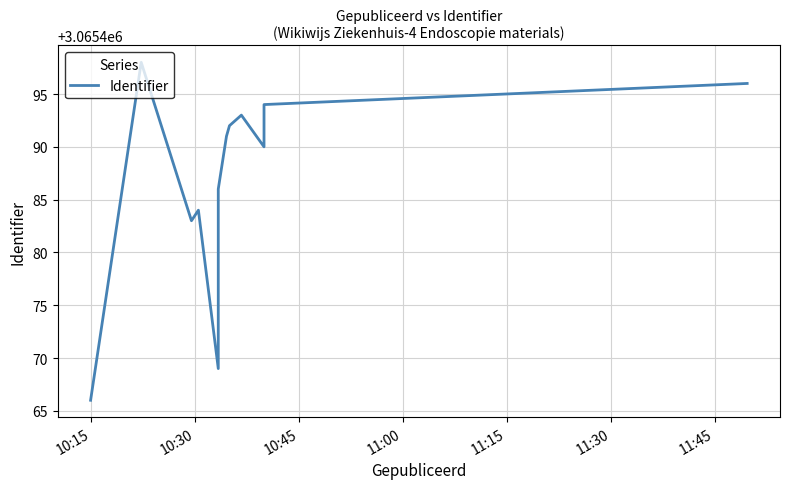

Count the number of categories in the chart.

12